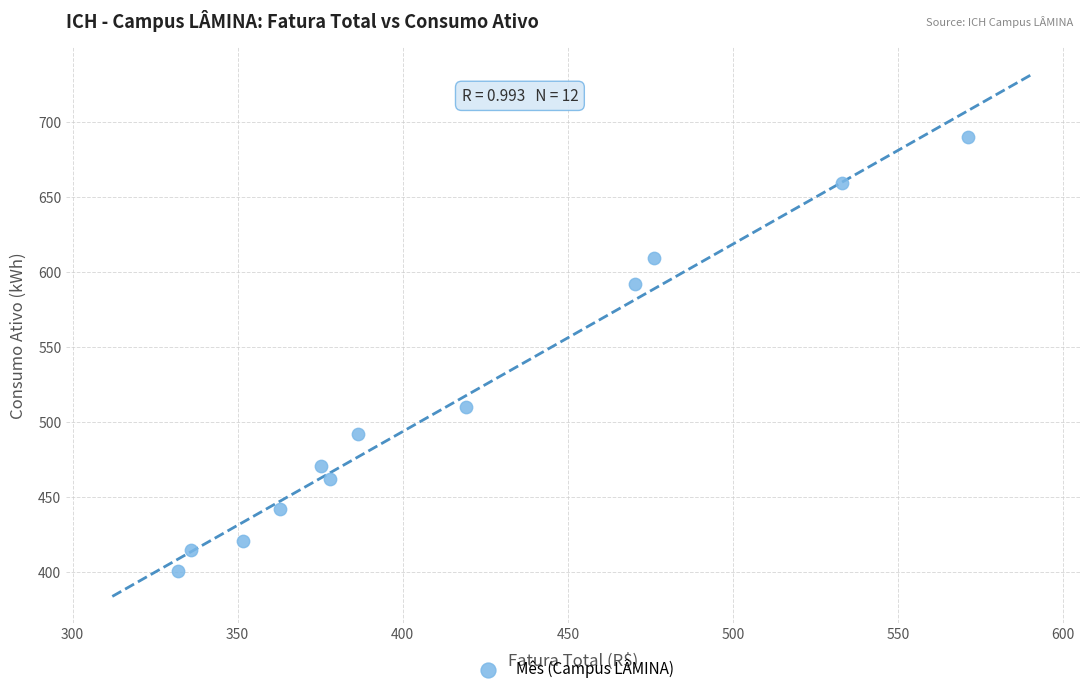

What Y value in the scatter plot is closest to 545?

510